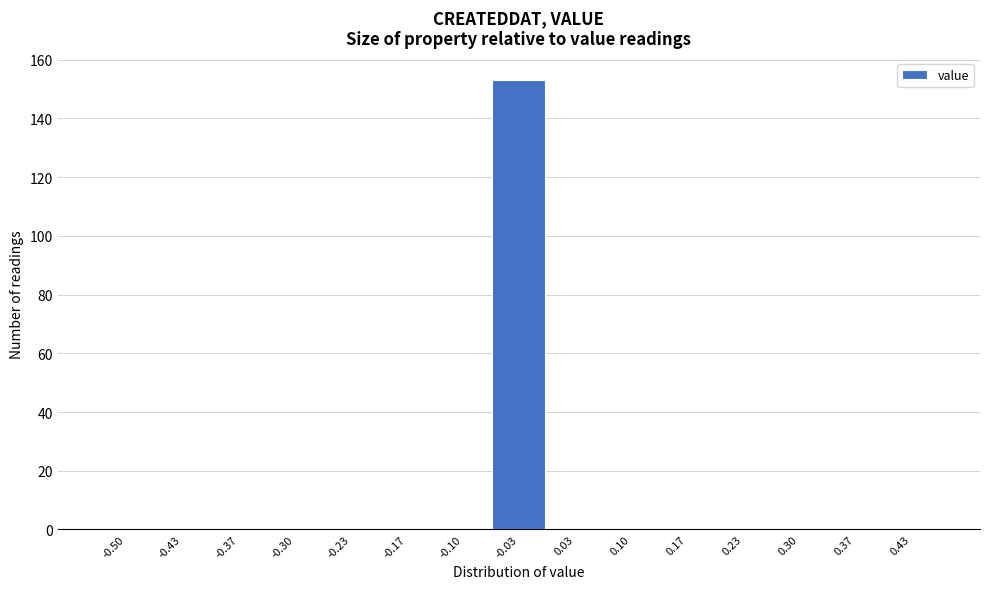

Reading left to right, transcribe all the data shown in this chart.

-0.50=0	-0.43=0	-0.37=0	-0.30=0	-0.23=0	-0.17=0	-0.10=0	-0.03=153	0.03=0	0.10=0	0.17=0	0.23=0	0.30=0	0.37=0	0.43=0